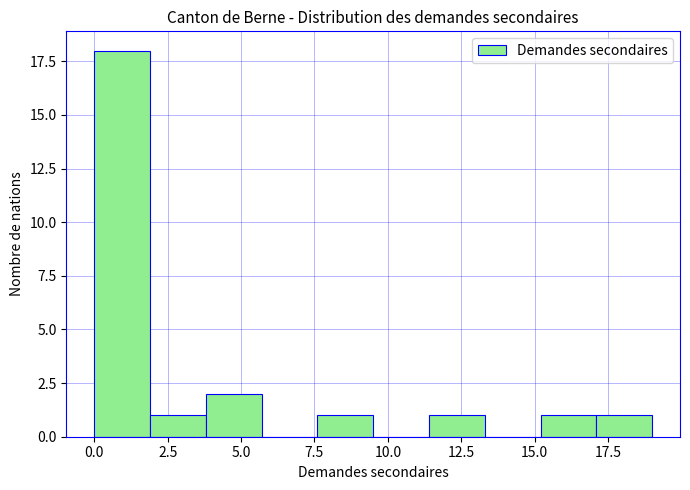

Read against the x-axis, roughly where is the centre of the tallest bar?

1.0